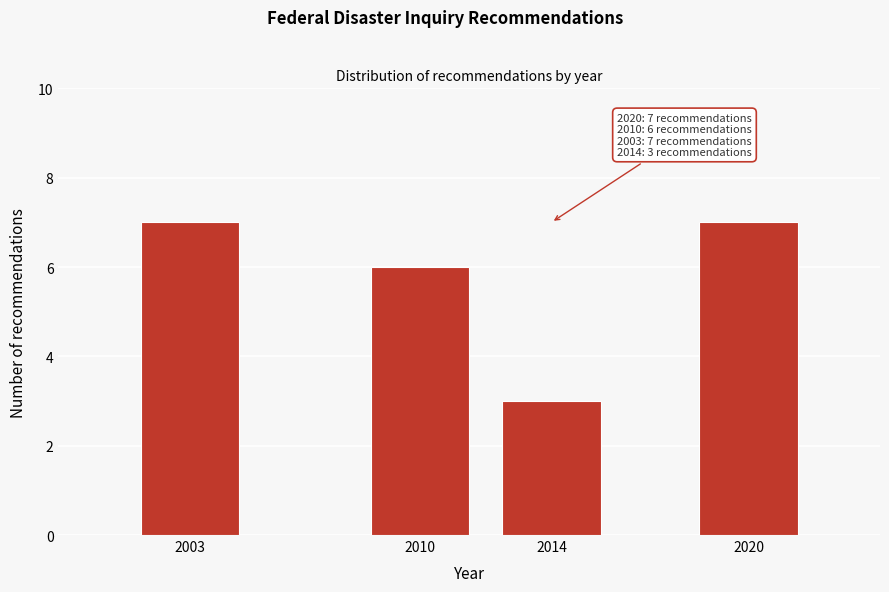

Reading left to right, extract all data points from this chart.

7	6	3	7